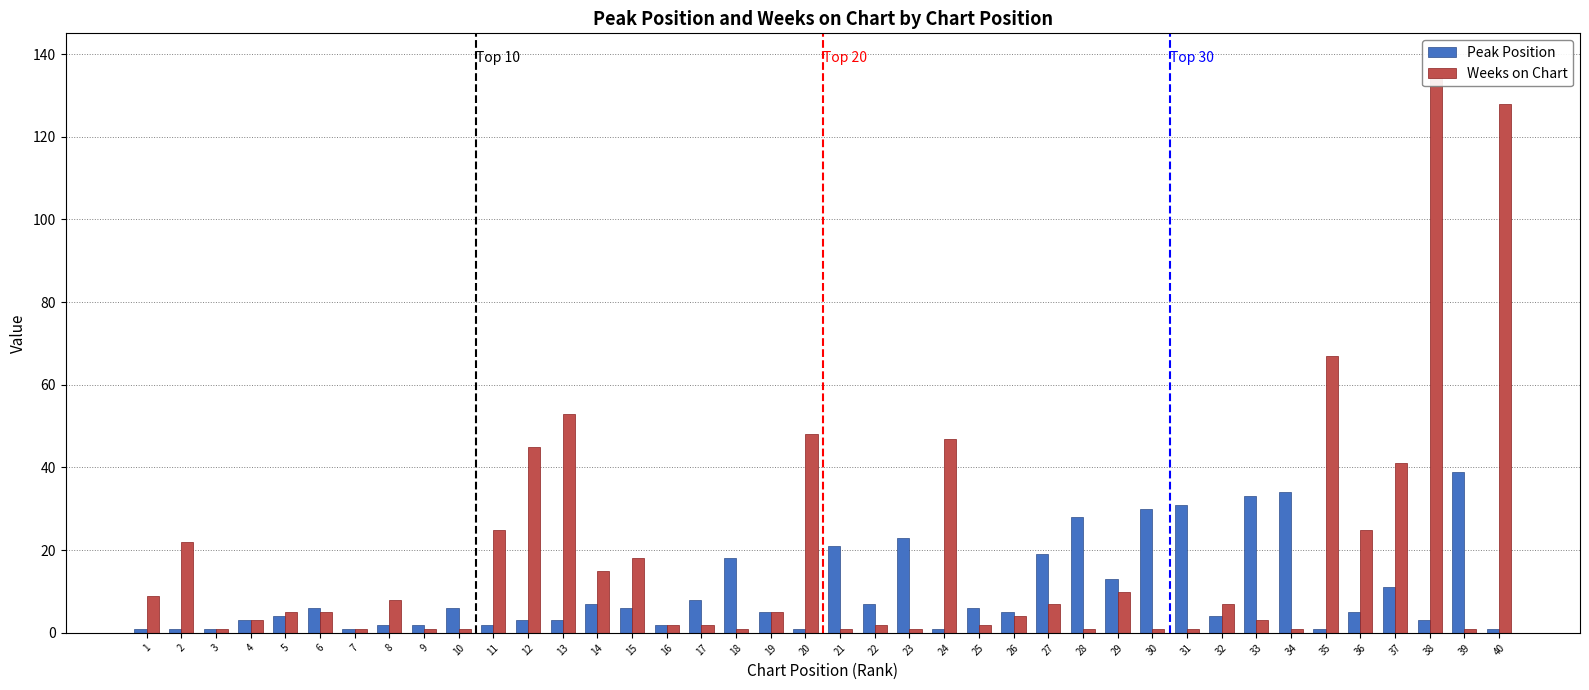

At how many categories does at least one series exceed 83?

2